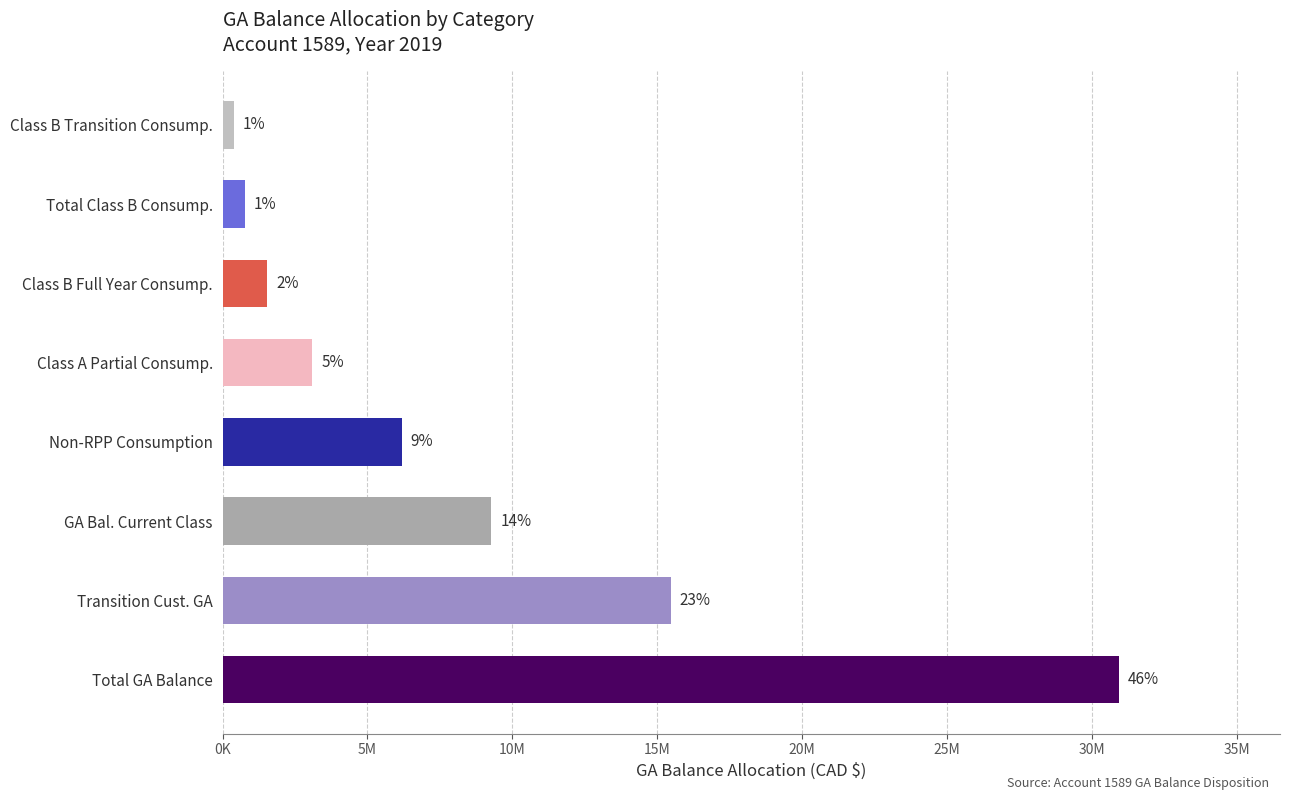

Does the chart contain any negative values?

No